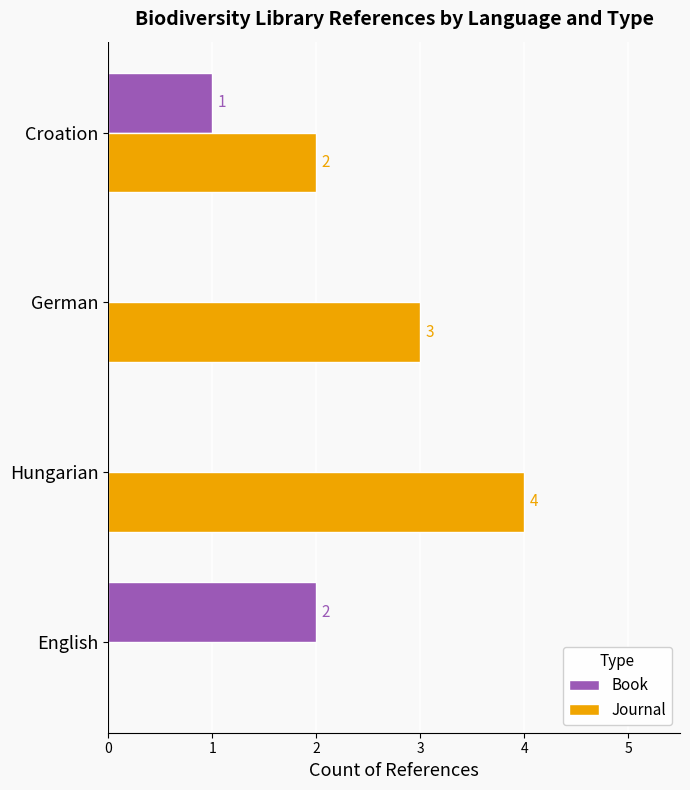

Read the Journal value at Hungarian.

4